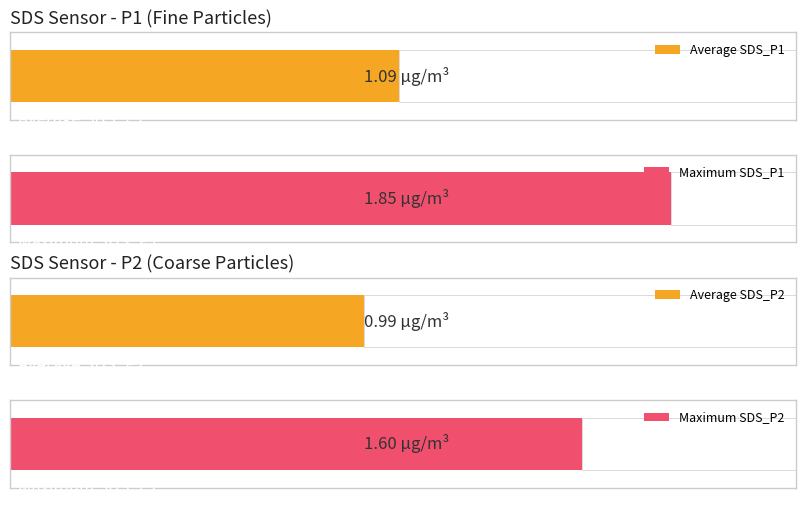

Which series has the largest range (max minus min)?

SDS_P1